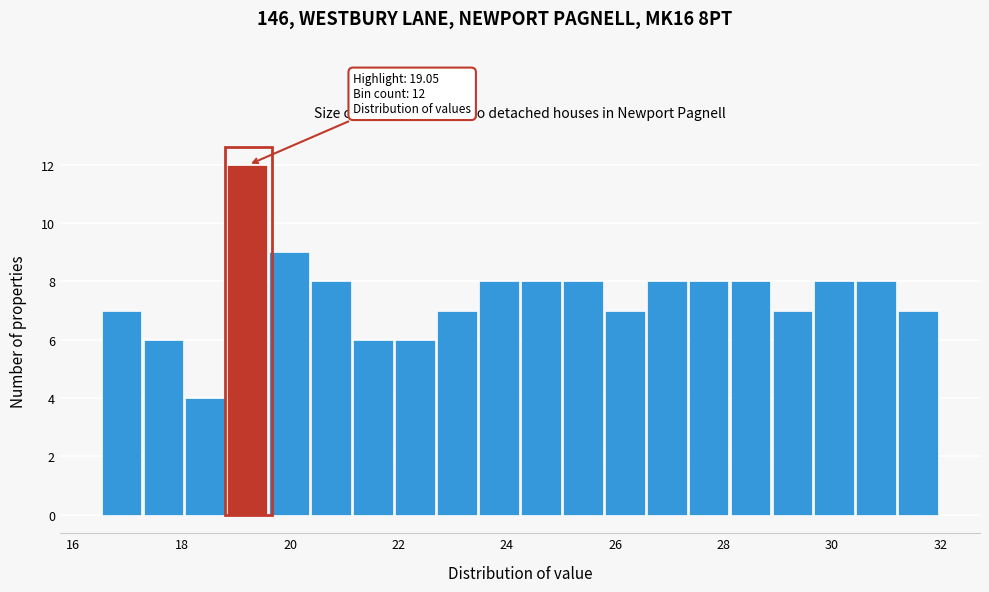

Read against the x-axis, roughly where is the centre of the tallest bar?

19.2